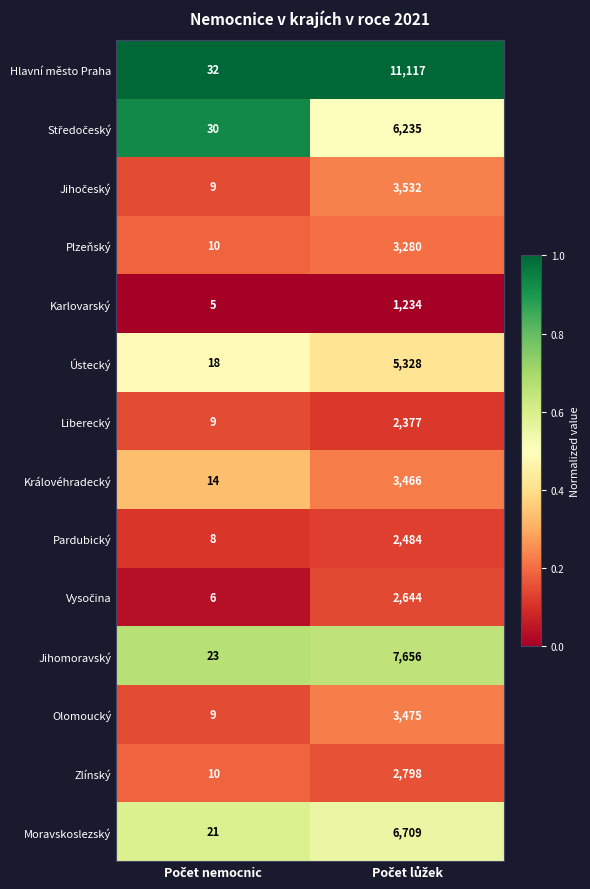

Which series has the largest range (max minus min)?

Hlavní město Praha